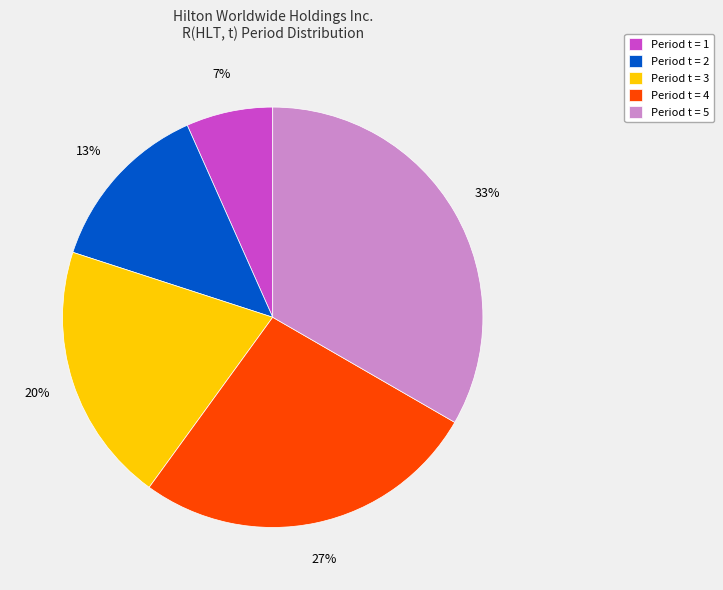

To the nearest percent, what is the average slice percentage?

20%